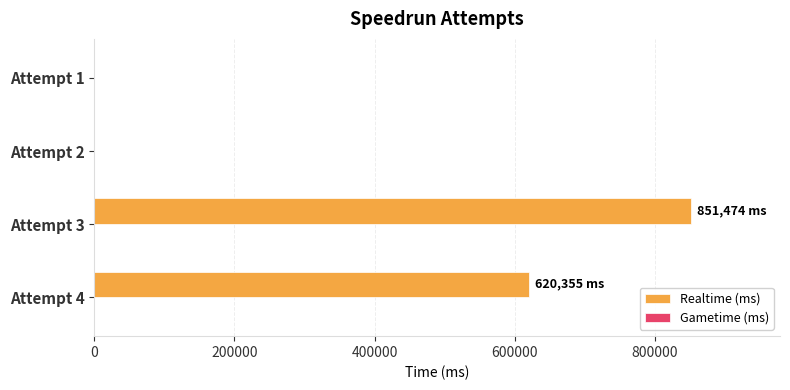

How many series are shown in this chart?

1